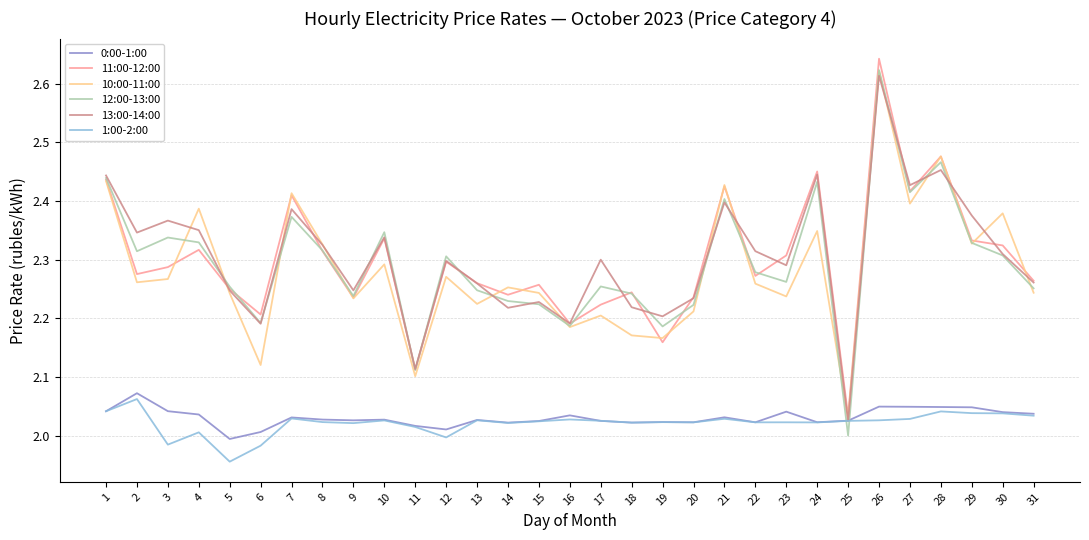

What is the difference between the 11:00-12:00 values at 26 and 21?

0.2